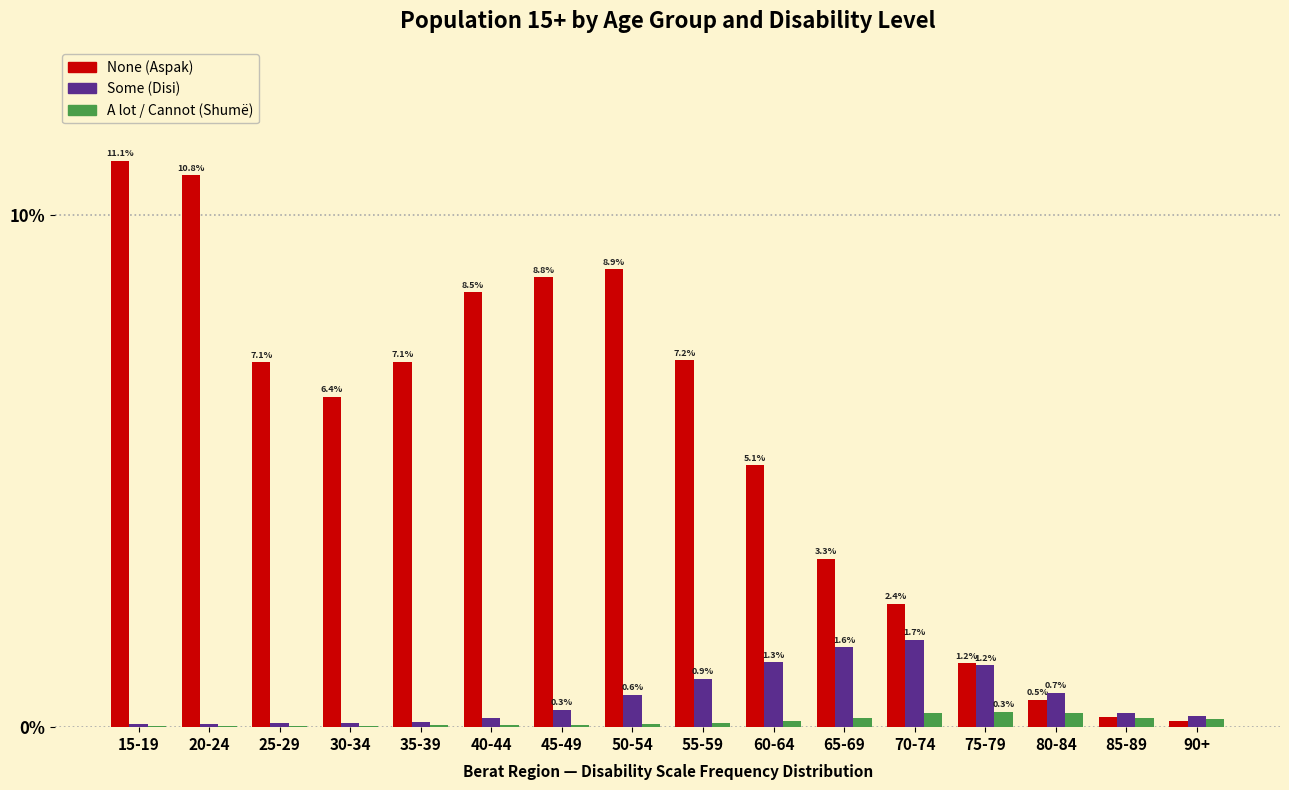

Is it true that None (Aspak) equals 2.1 at 75-79?

False